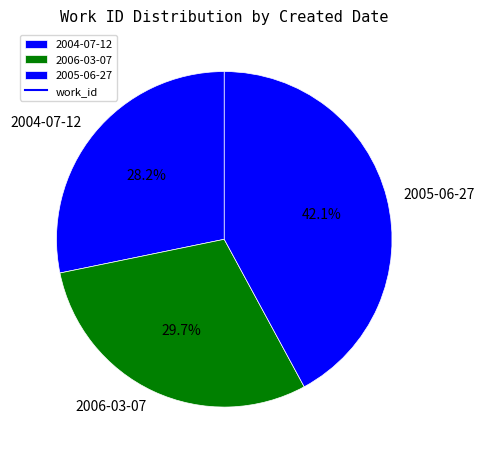

Does any single category account for the majority?

No